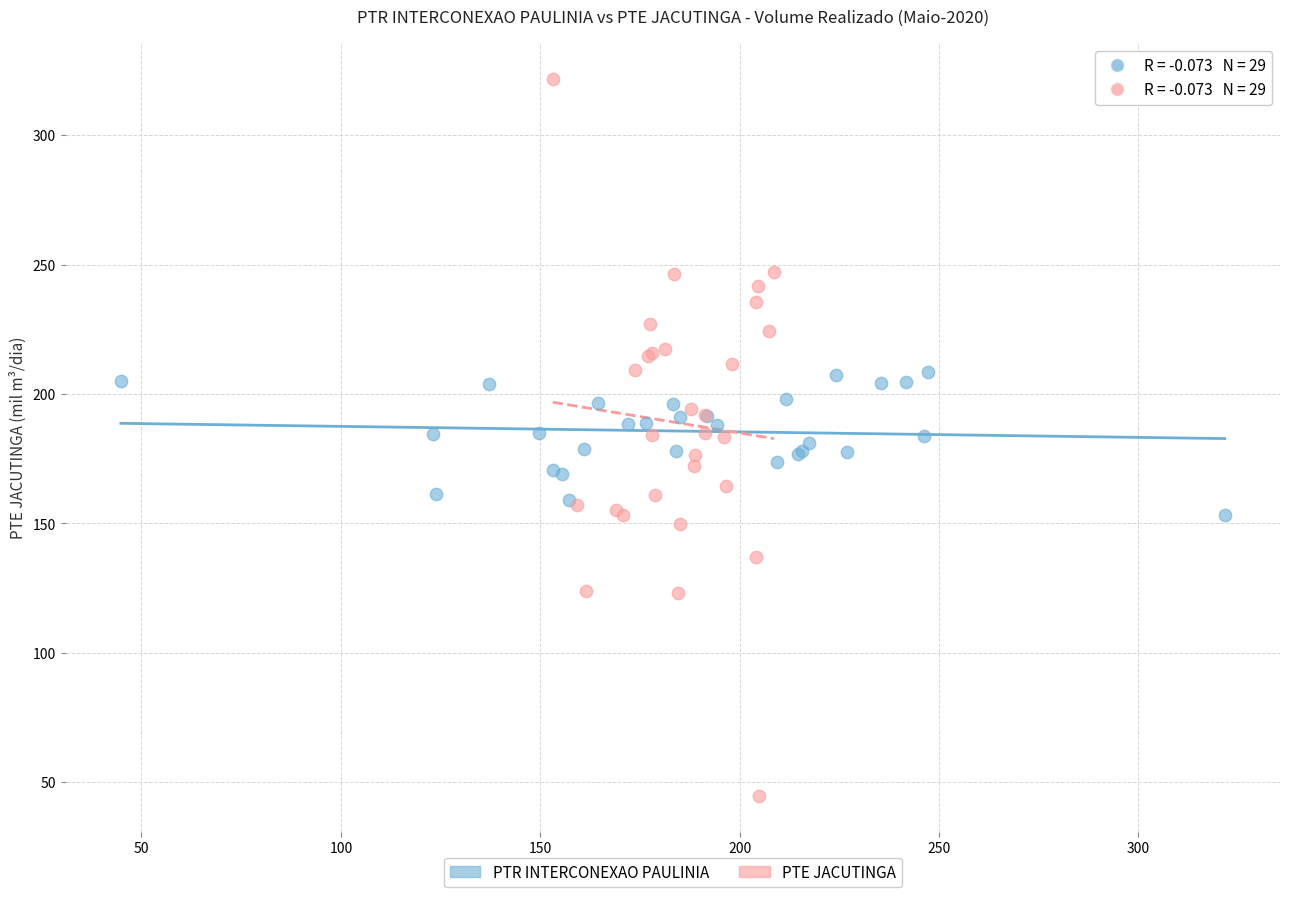

Which series contains the highest Y value?

PTE JACUTINGA